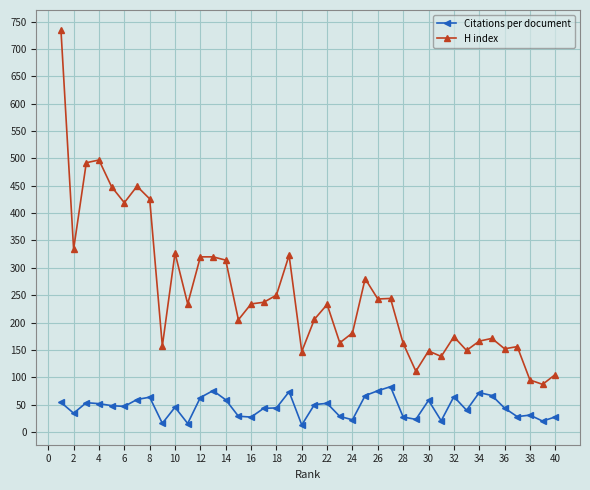

What are all the series names shown in the legend?

Citations per document, H index